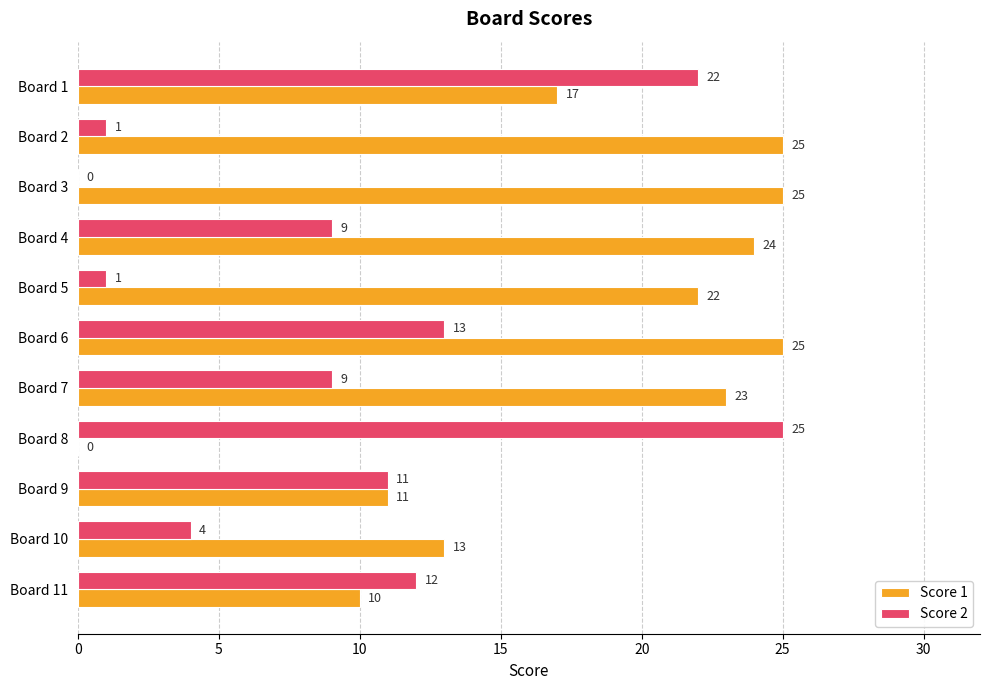

What is the sum of the Score 1 values at Board 8 and Board 5?

22